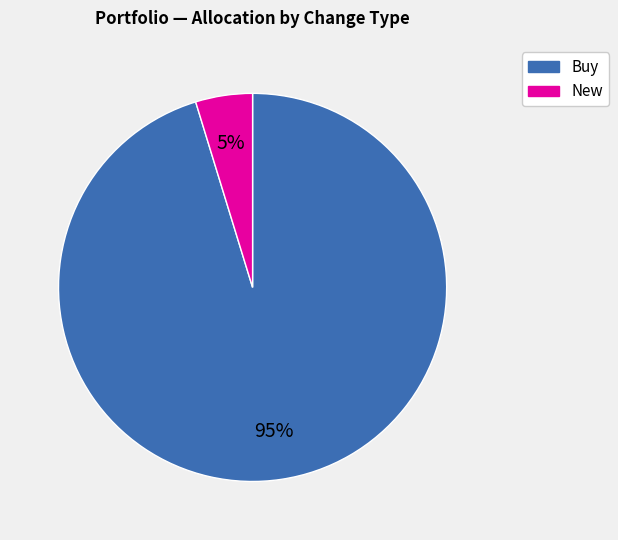

To the nearest percent, what is the average slice percentage?

50%